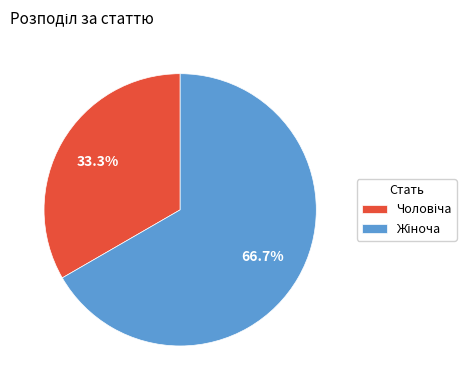

Is there any slice that represents more than half of the pie?

Yes